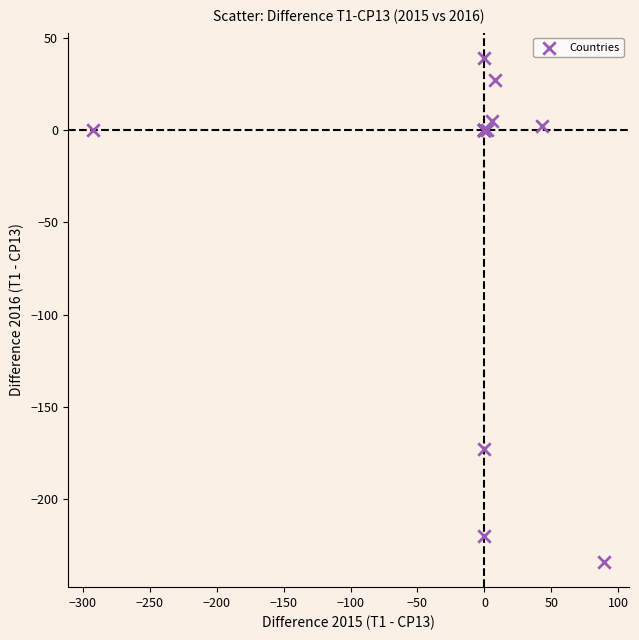

What Y value in the scatter plot is closest to -97?

-173